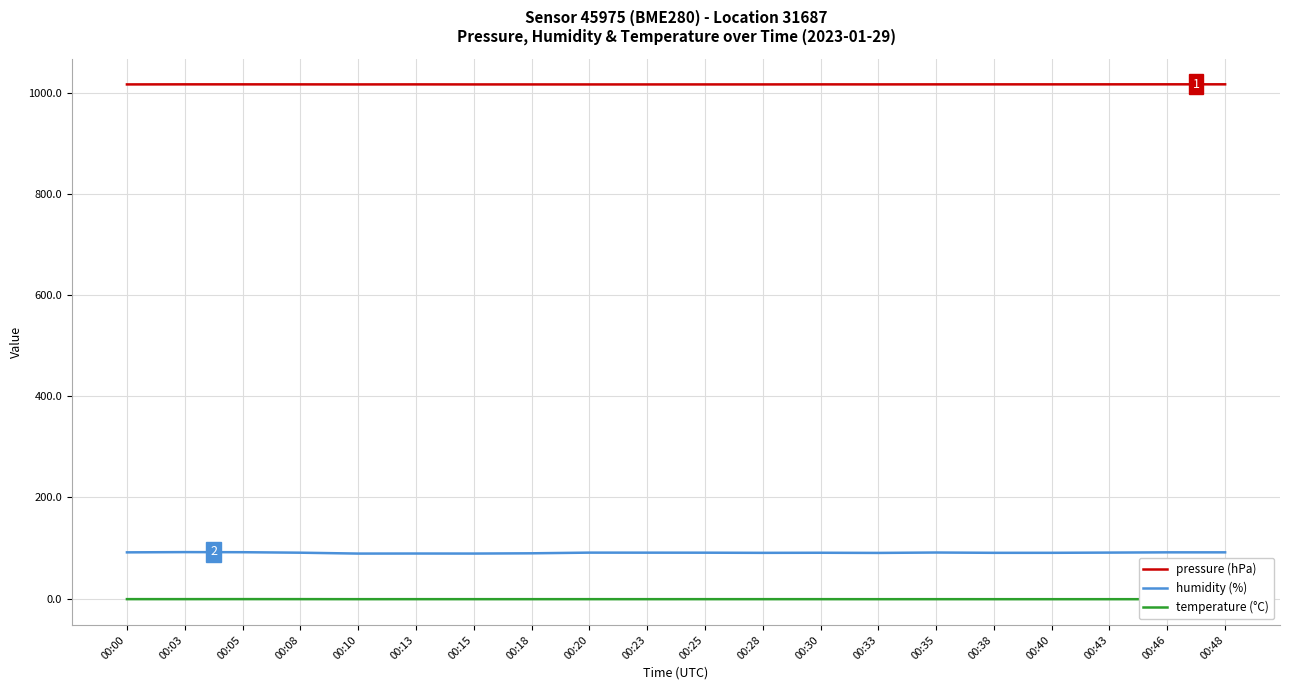

At 00:18, list the series in order from largest to smallest.

pressure (hPa), humidity (%), temperature (°C)